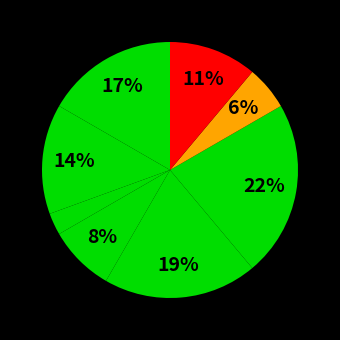

How many slices are in this pie chart?

8